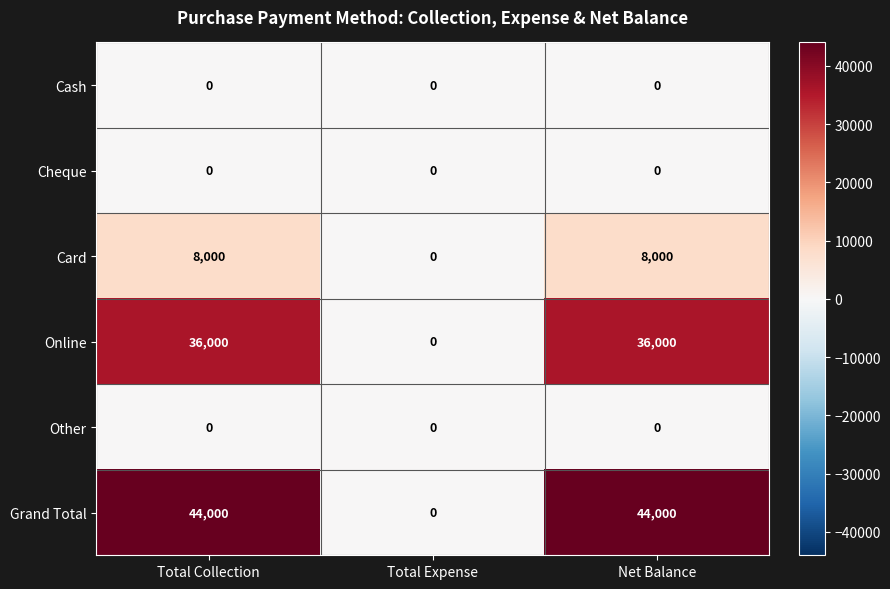

What is the maximum value shown in the chart?

44000